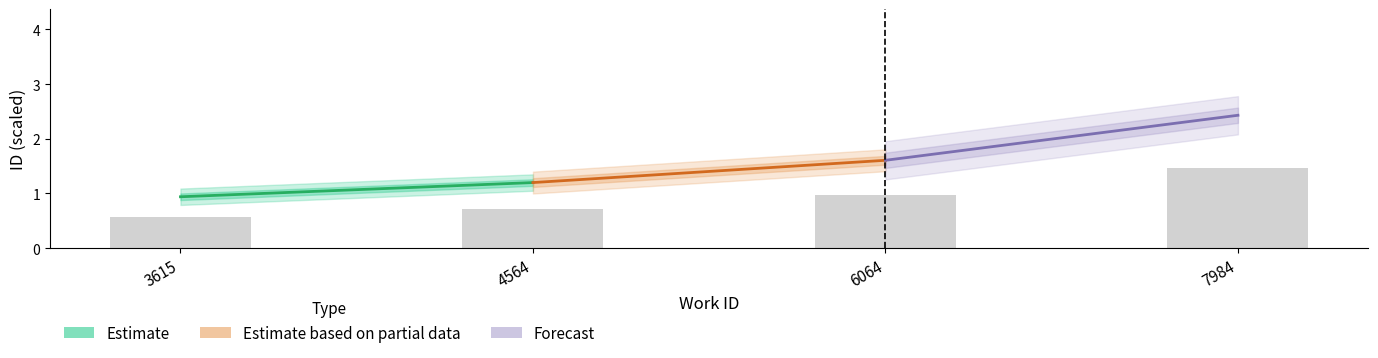

Is it true that the value at 4564 is 0.7?

True